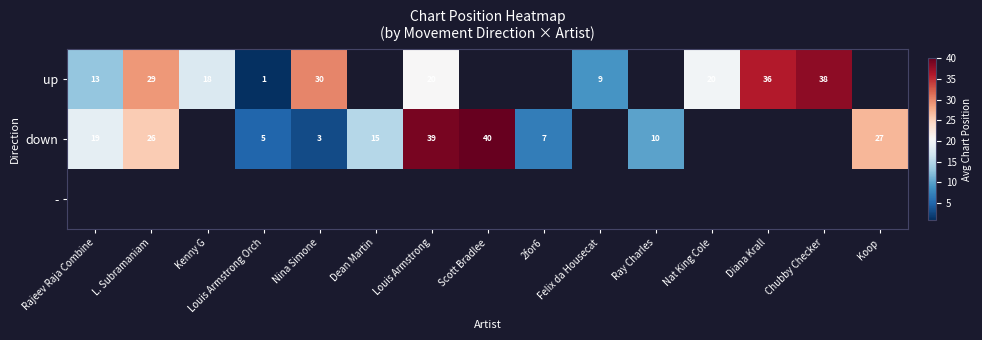

The down series shows 5 at Louis Armstrong Orch. True or false?

True